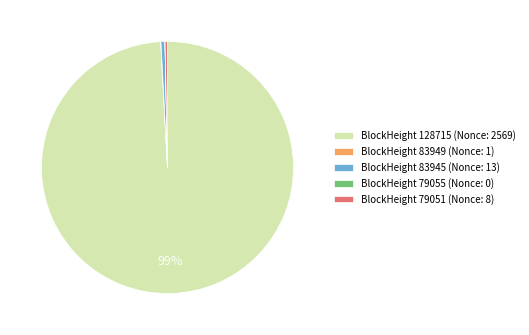

Which category accounts for the majority?

BlockHeight 128715 (Nonce: 2569)